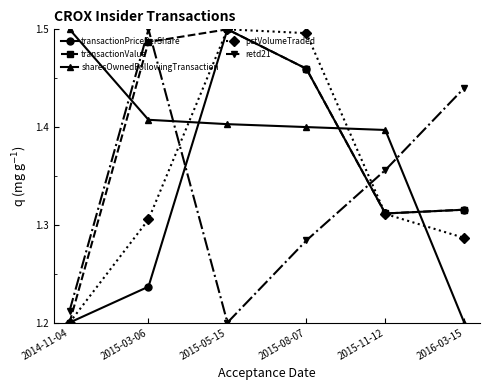

What is the spread (max minus min) of values at 2015-05-15?

0.3